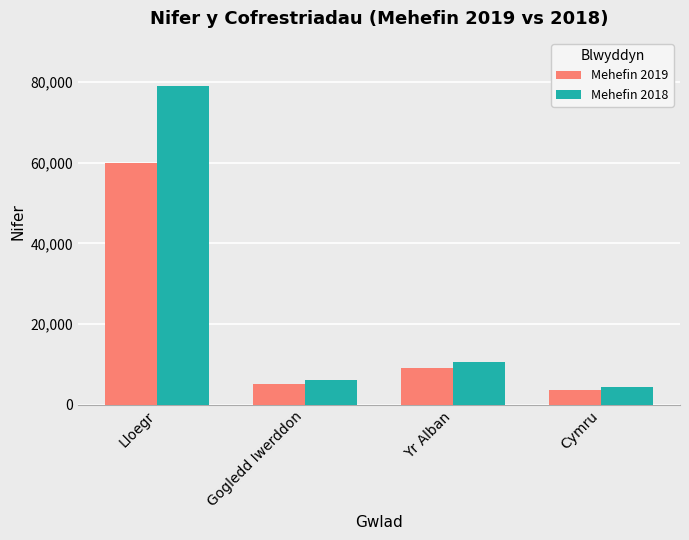

What position from the right is Yr Alban?

2